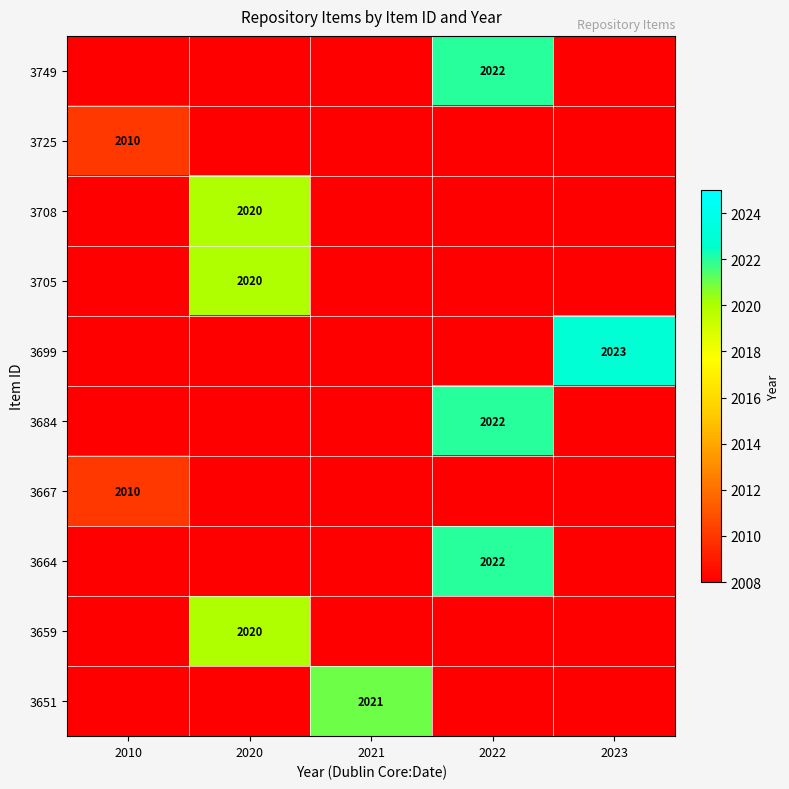

What is the spread (max minus min) of values at 2023?

15